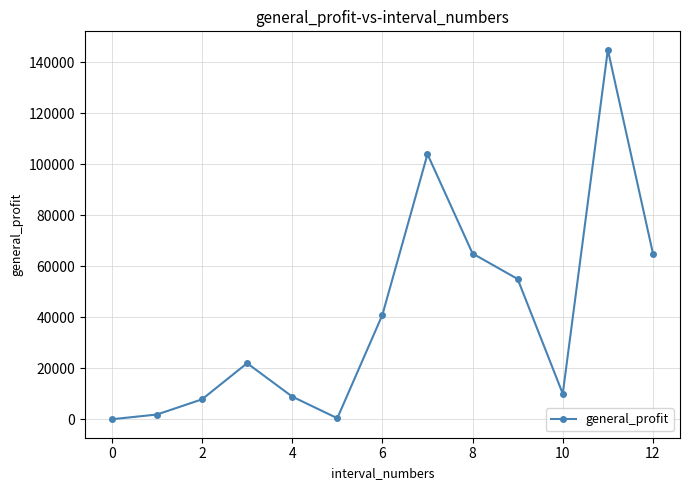

What is the sum of all values?

525724.8